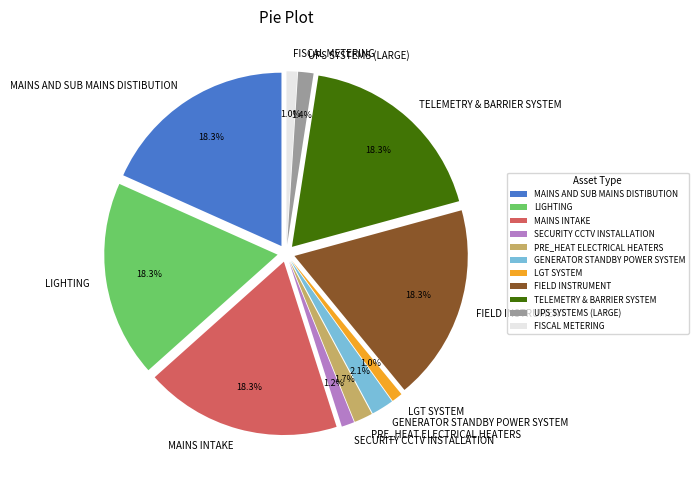

How many slices are in this pie chart?

11